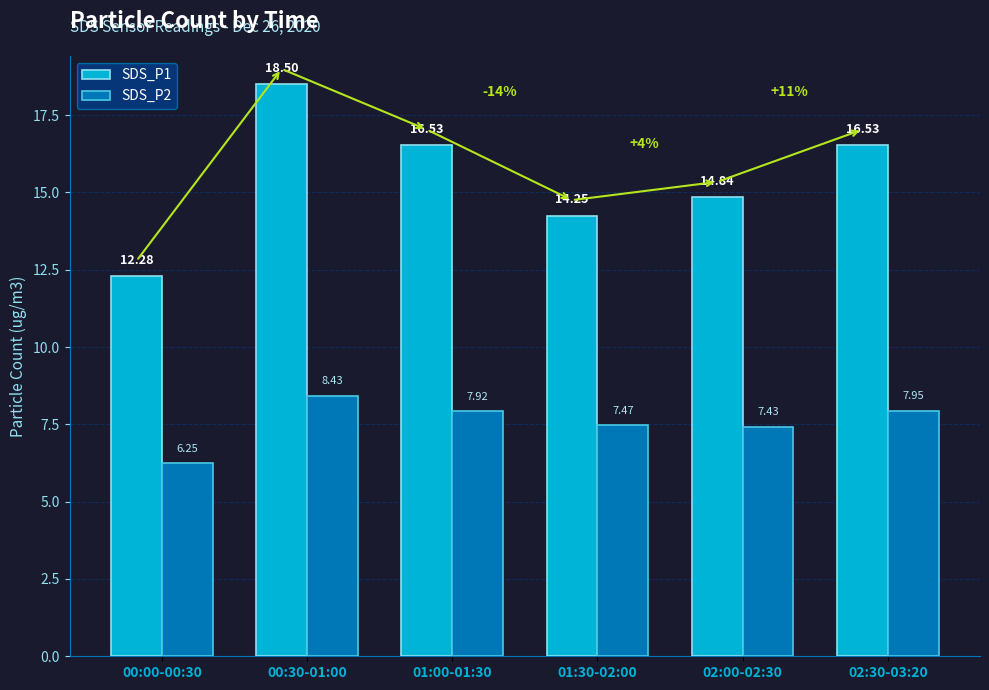

Rank the series by their average value, from lowest to highest.

SDS_P2, SDS_P1